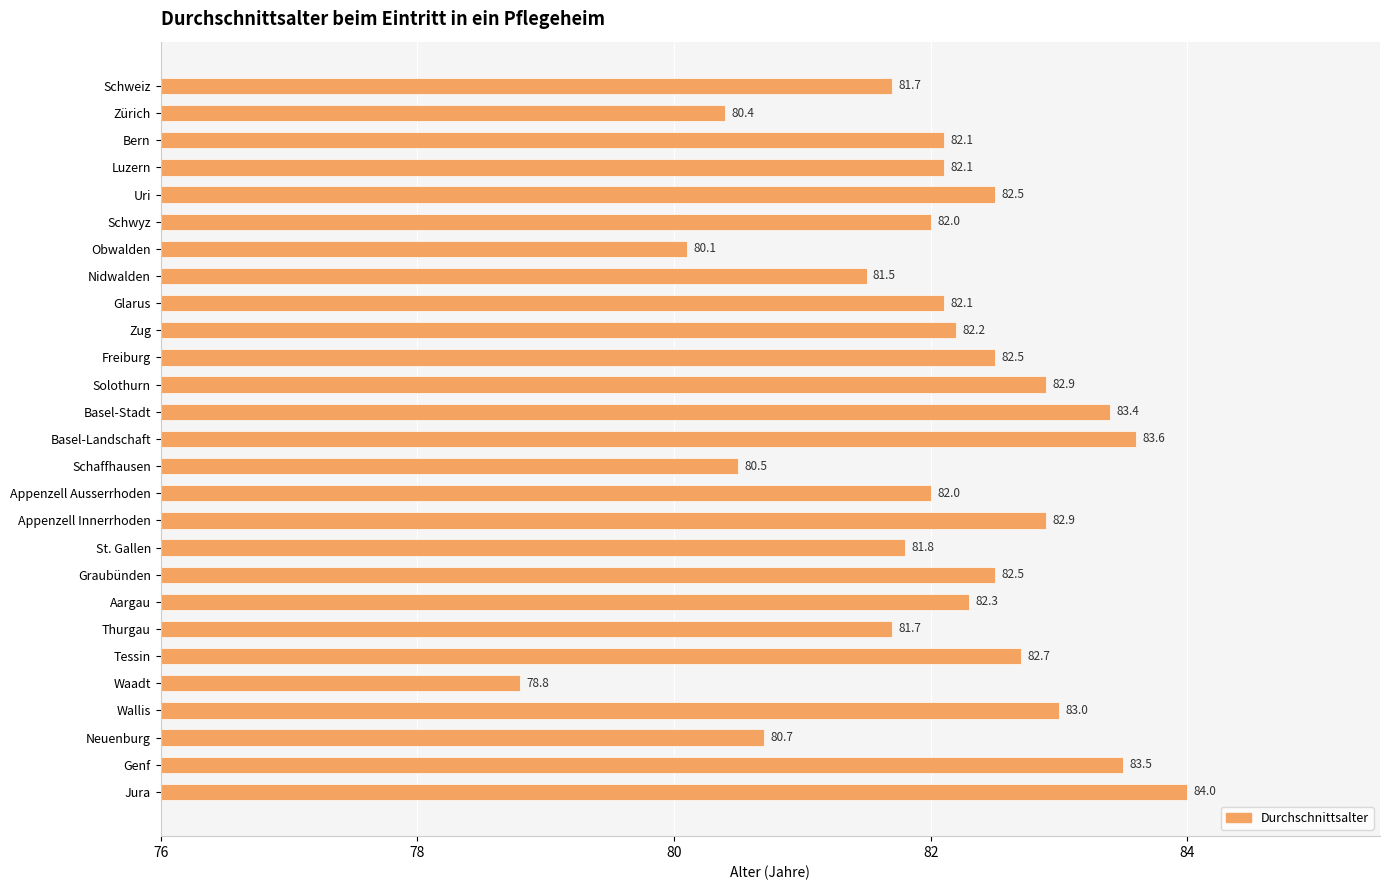

The value at Appenzell Innerrhoden is 114.9. True or false?

False